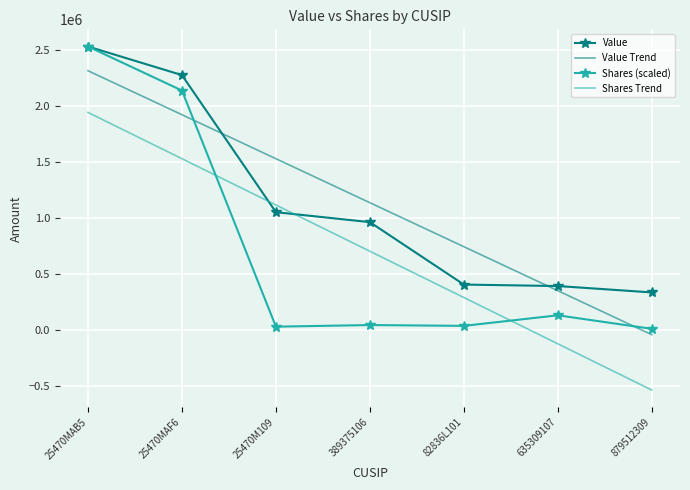

The value of Shares (scaled) at 389375106 is 44983.3. True or false?

True